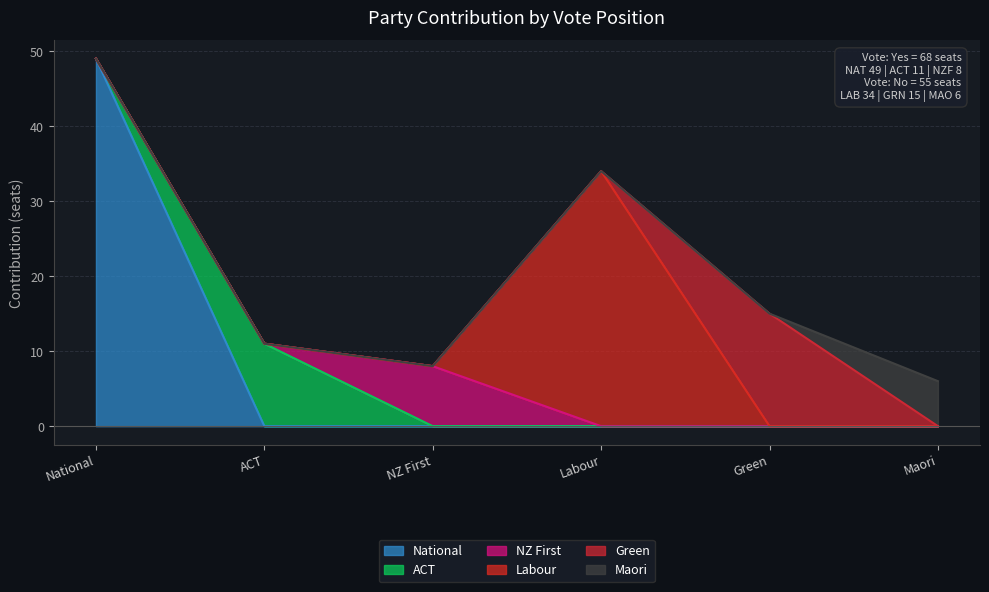

Reading left to right, list all the values displayed in this chart.

National: 49	0	0	0	0	0
ACT: 0	11	0	0	0	0
NZ First: 0	0	8	0	0	0
Labour: 0	0	0	34	0	0
Green: 0	0	0	0	15	0
Maori: 0	0	0	0	0	6